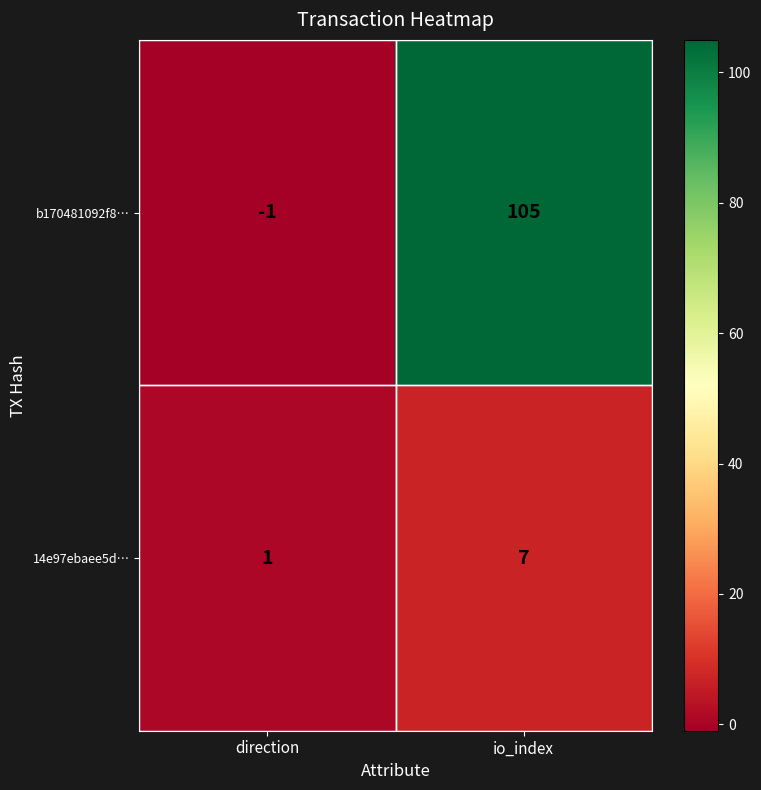

Is it true that 14e97ebaee5d… equals 1 at direction?

True